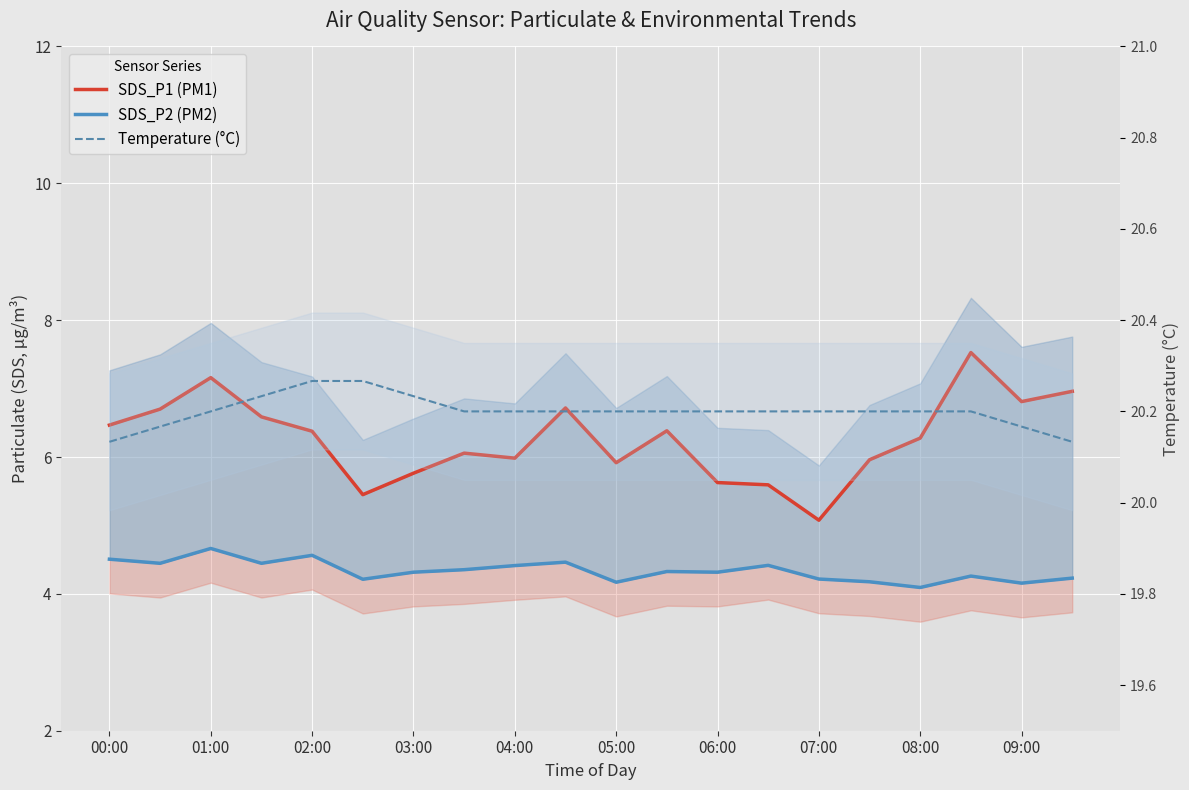

Count the number of data series in this chart.

3